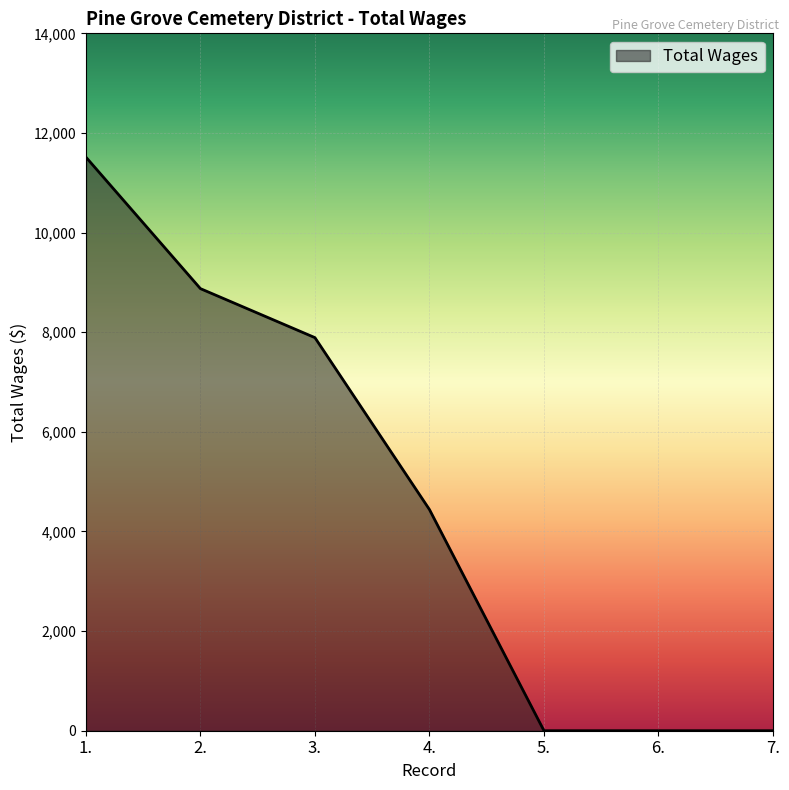

How many lines are shown in the chart?

1